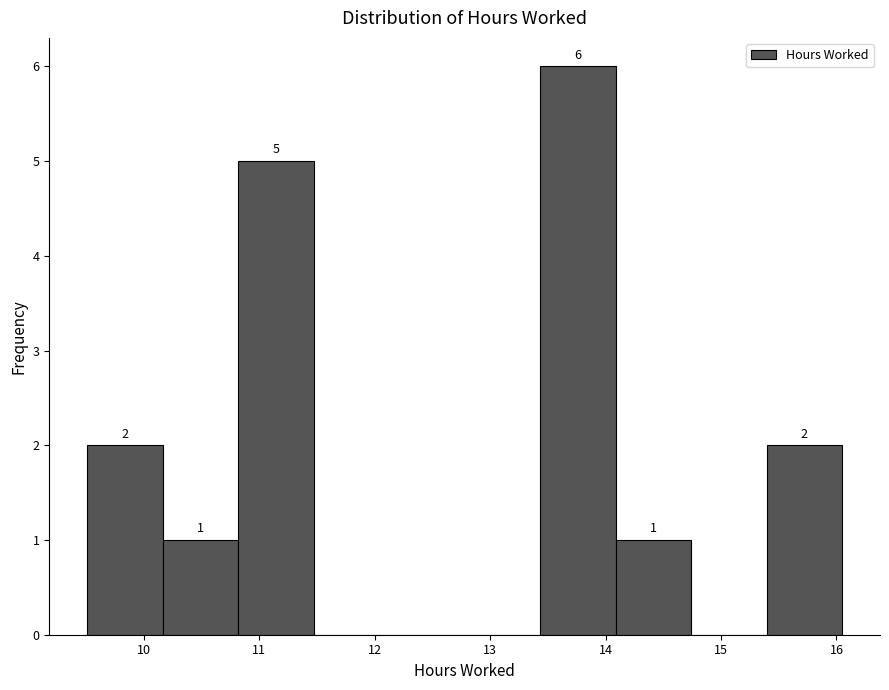

Which range on the x-axis has the tallest bar?

13.4 to 14.1